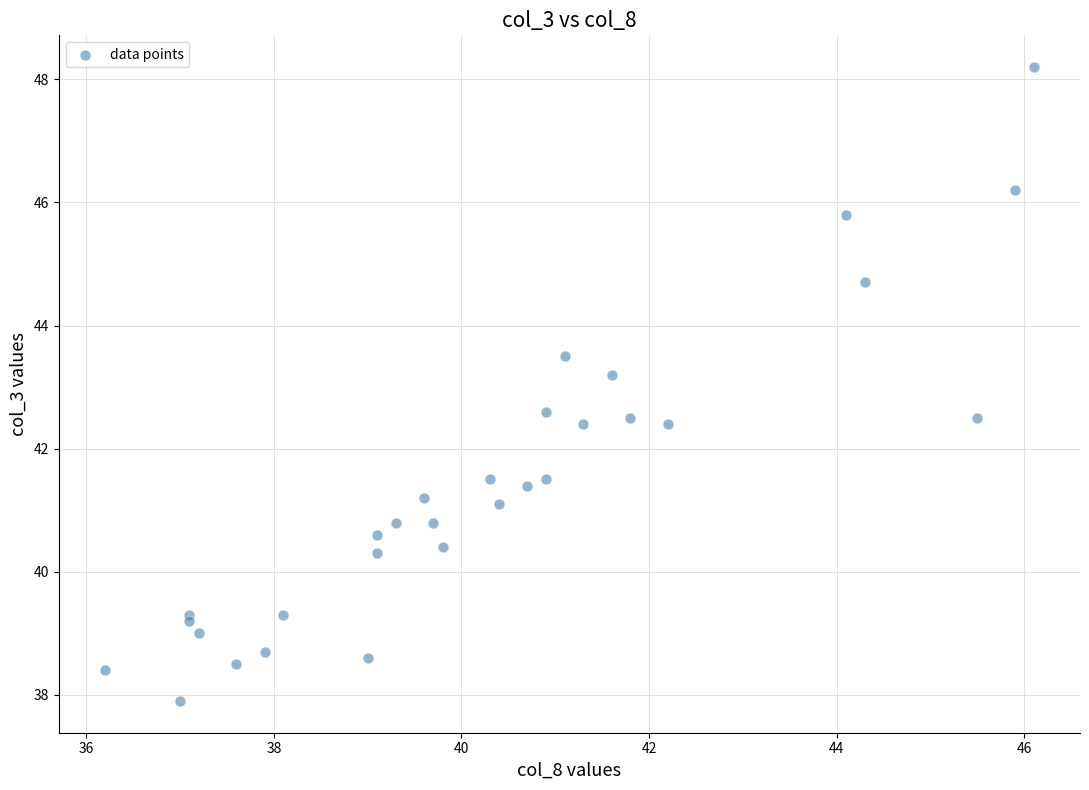

What Y value in the scatter plot is closest to 43?

43.2